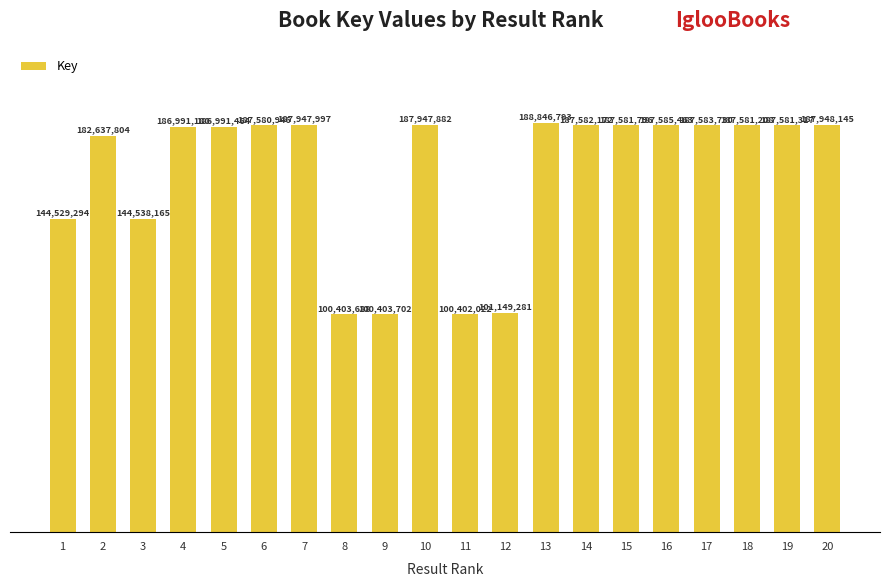

At which label does the data first exceed 187581208?

7